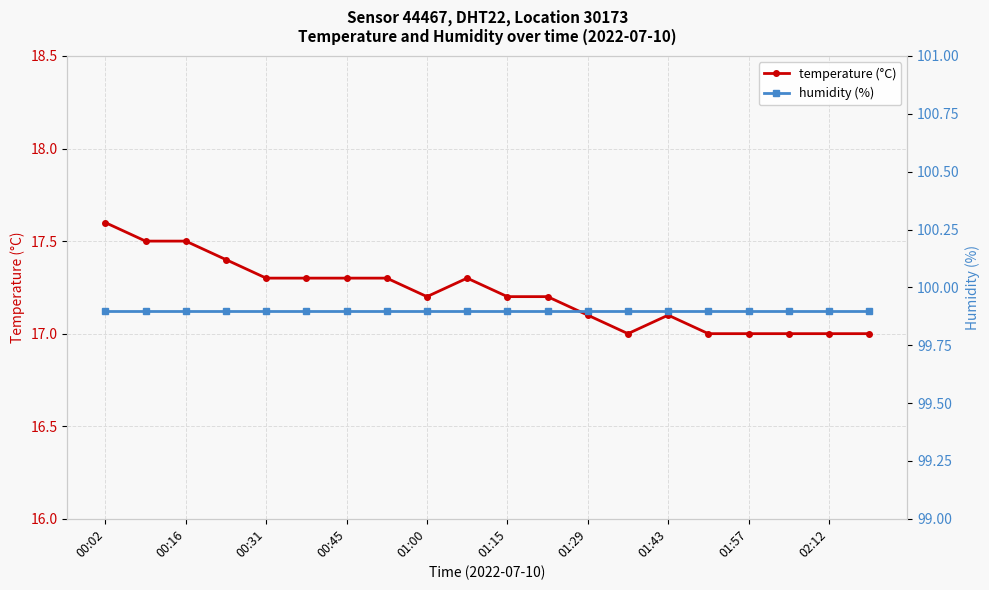

Rank the series by their maximum value, from highest to lowest.

humidity (%), temperature (°C)